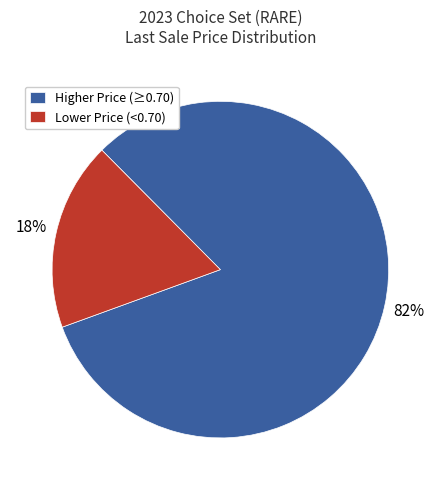

Between Higher Price (≥0.70) and Lower Price (<0.70), which is larger?

Higher Price (≥0.70)